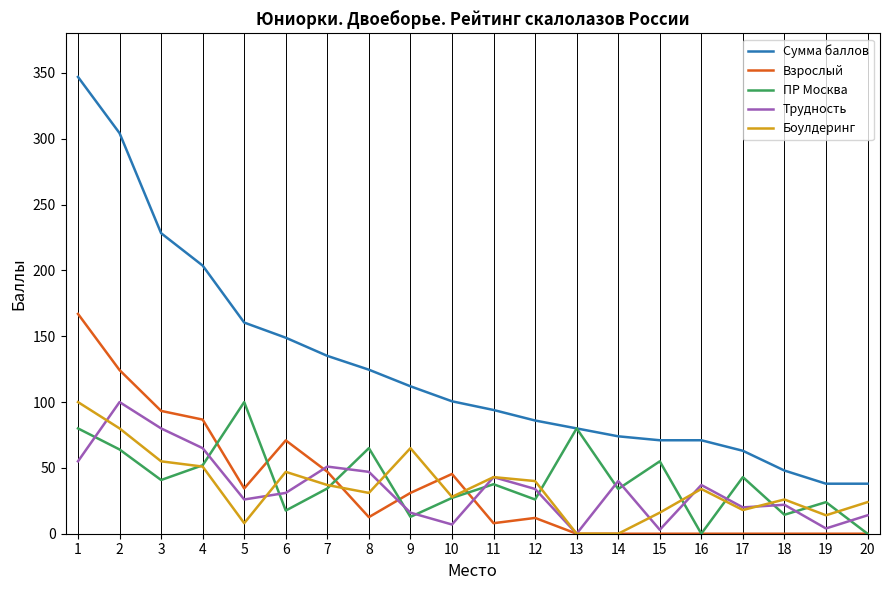

True or false: Взрослый and Сумма баллов intersect in this chart.

False